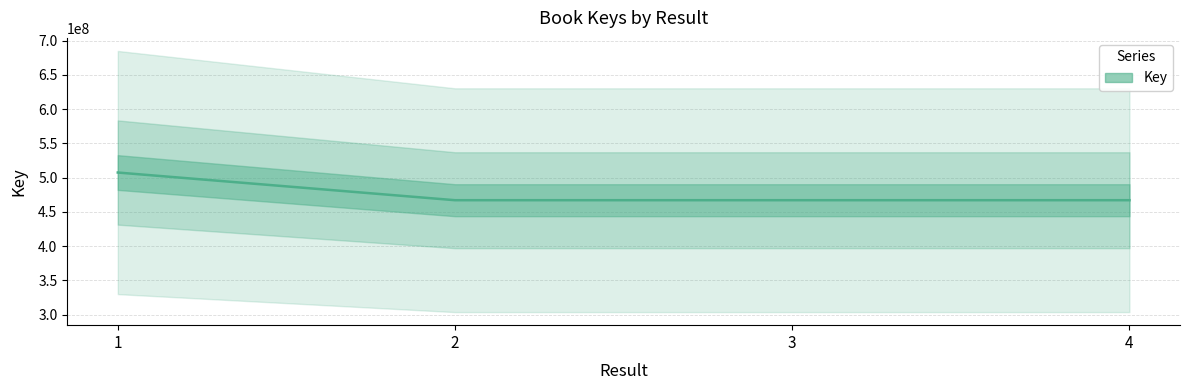

Which category has the lowest value across all series?

3